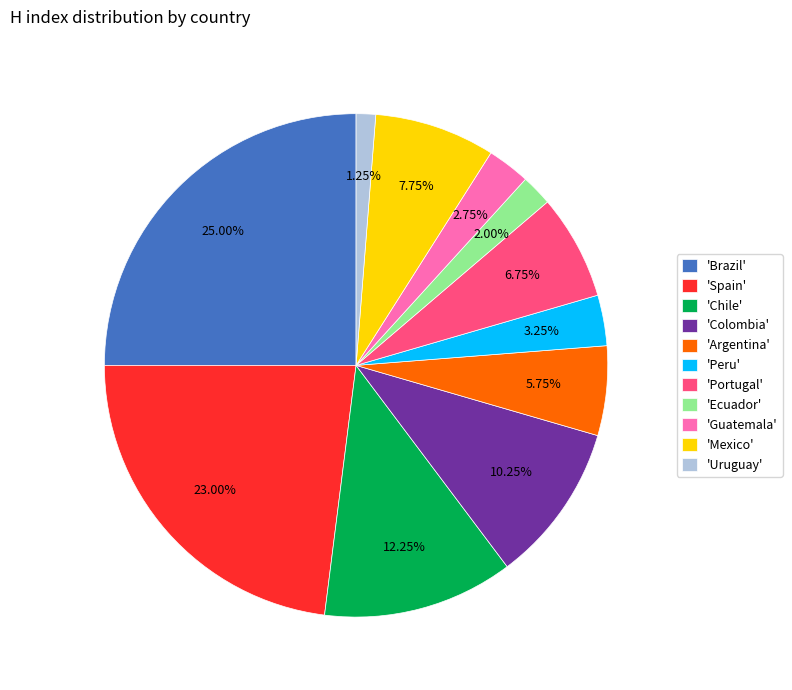

What is the ratio of the value at 'Guatemala' to the value at 'Mexico'?

0.4